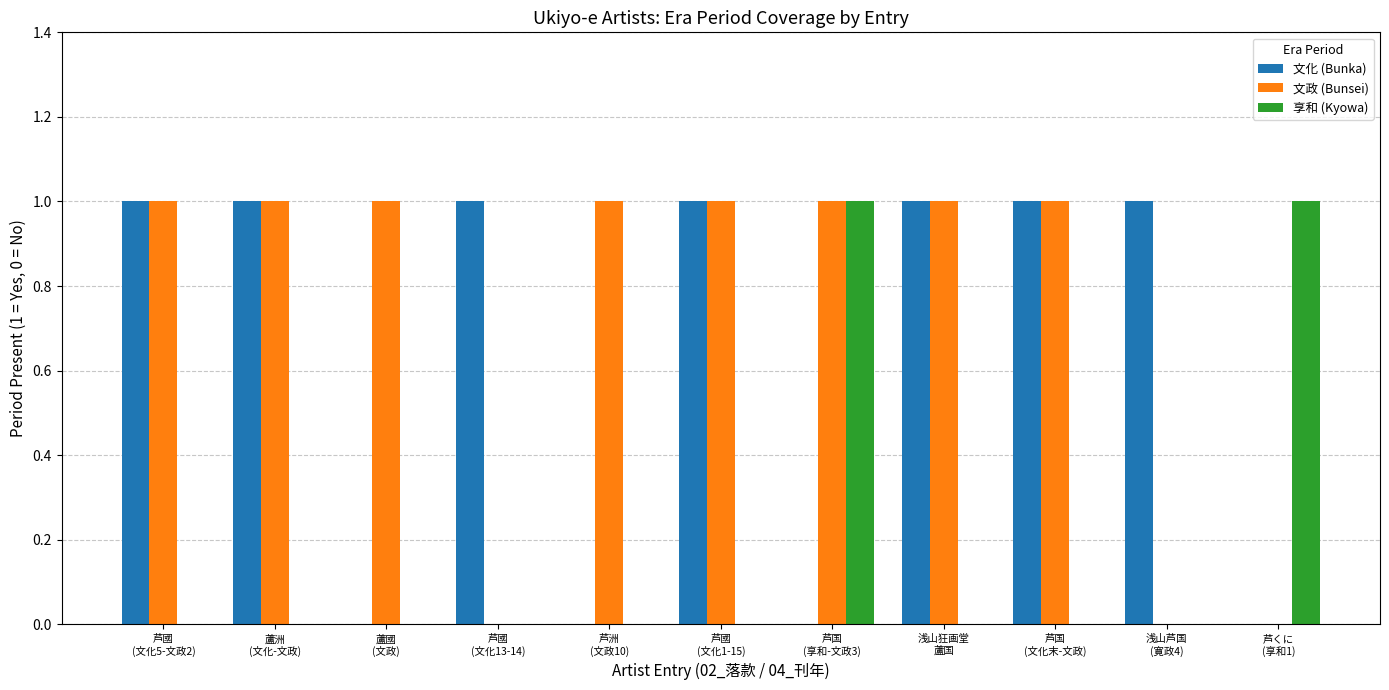

What is the approximate value of 文化 (Bunka) at 蘆洲
(文化-文政)?

1